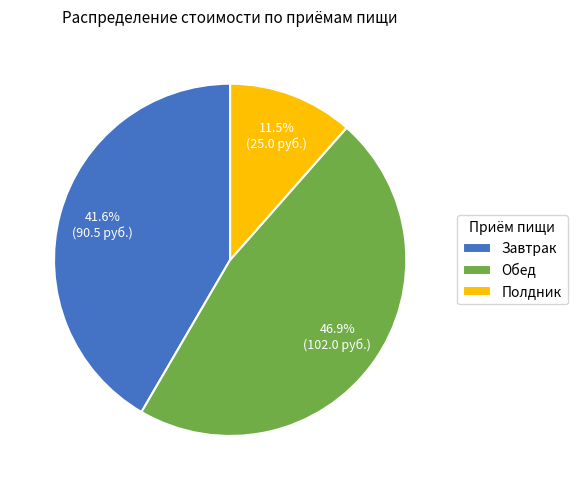

How much of the chart is everything except Завтрак?

58.4%